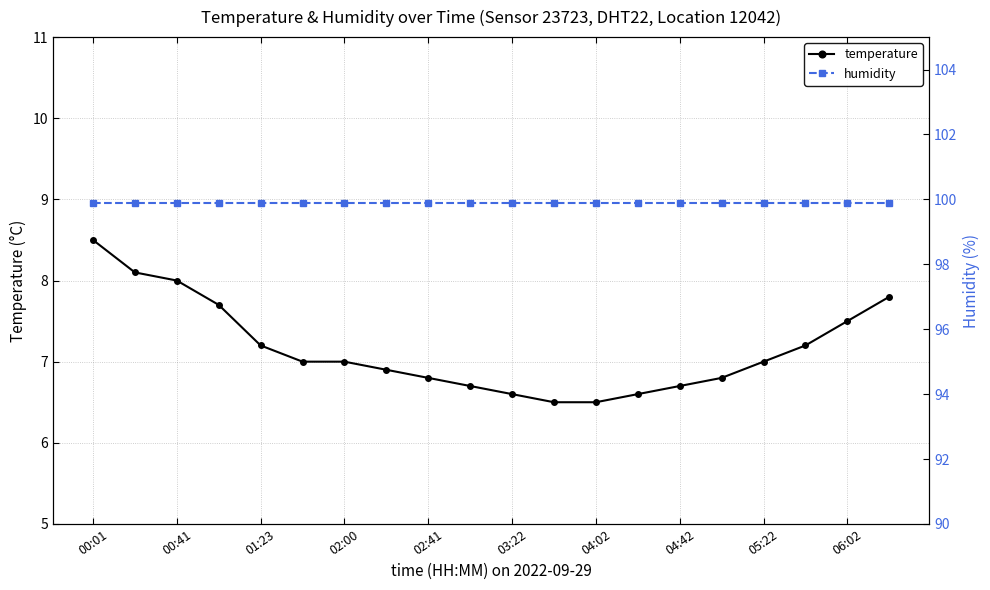

True or false: humidity and temperature intersect in this chart.

False